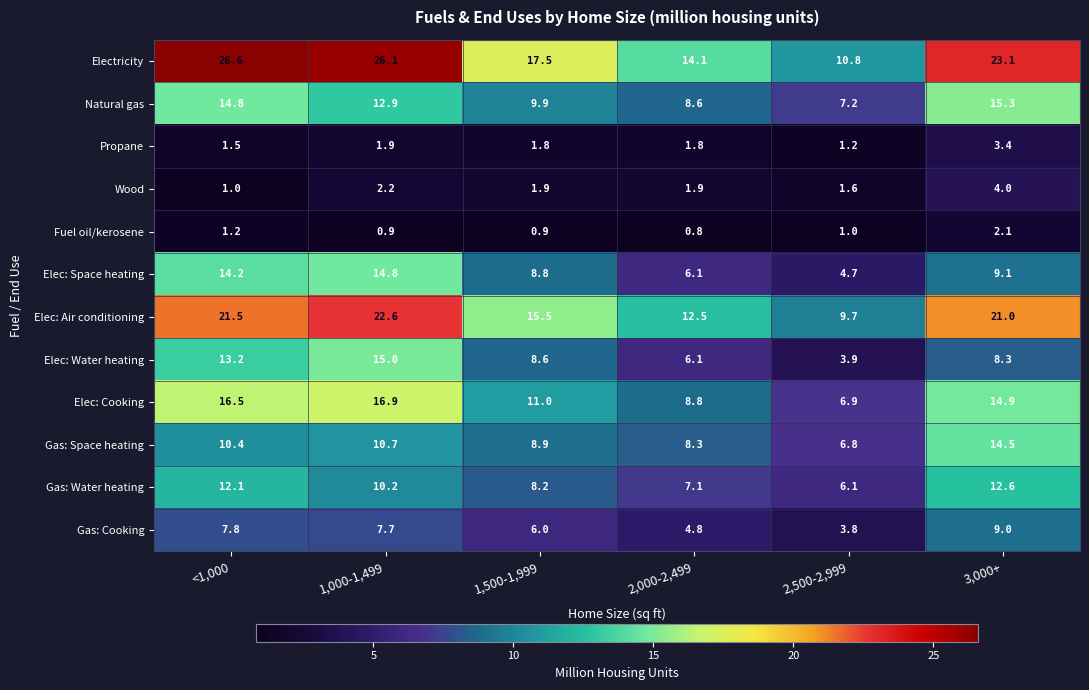

Which series has the largest total across all categories?

Electricity